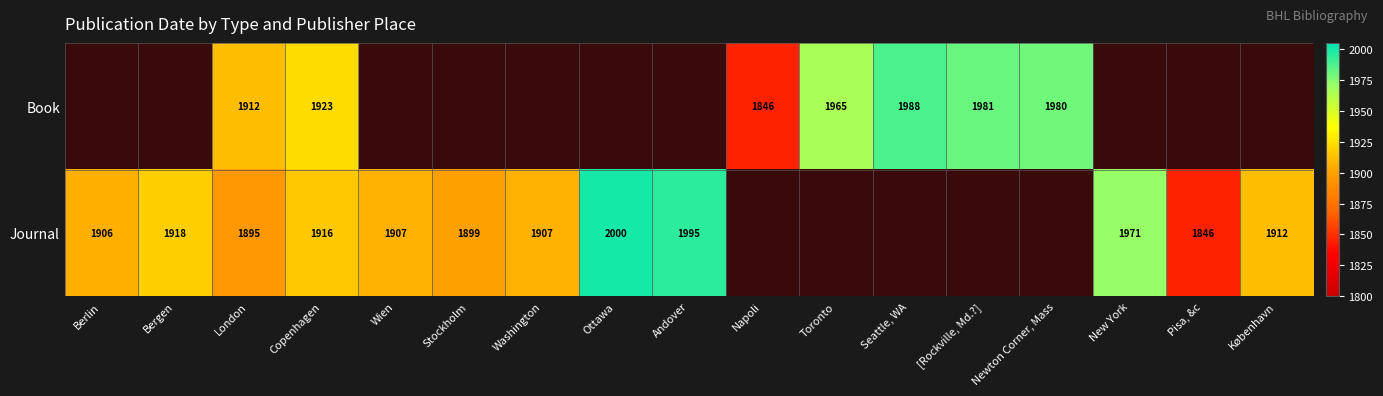

What is the sum of the Journal values at Ottawa and New York?

3971